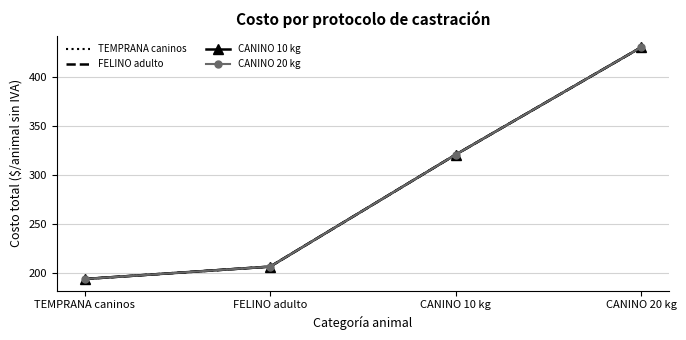

Rank the series by their maximum value, from lowest to highest.

TEMPRANA caninos, FELINO adulto, CANINO 10 kg, CANINO 20 kg